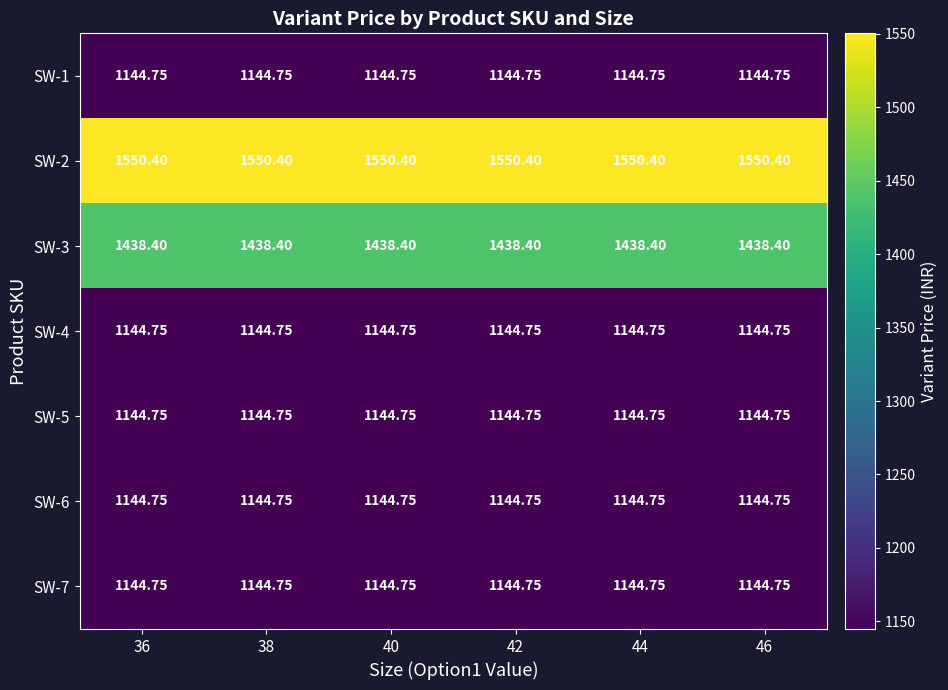

At how many categories does at least one series exceed 1273?

6